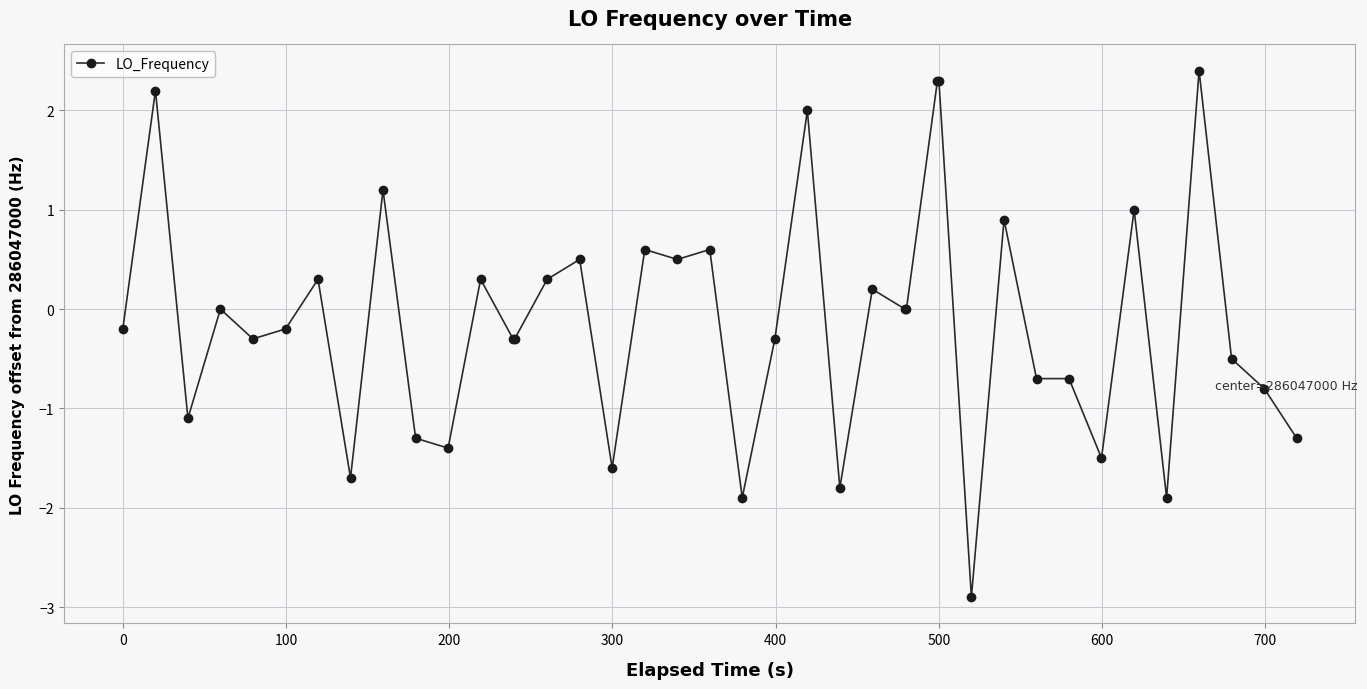

True or false: the data has more than 2 interior local peaks.

True